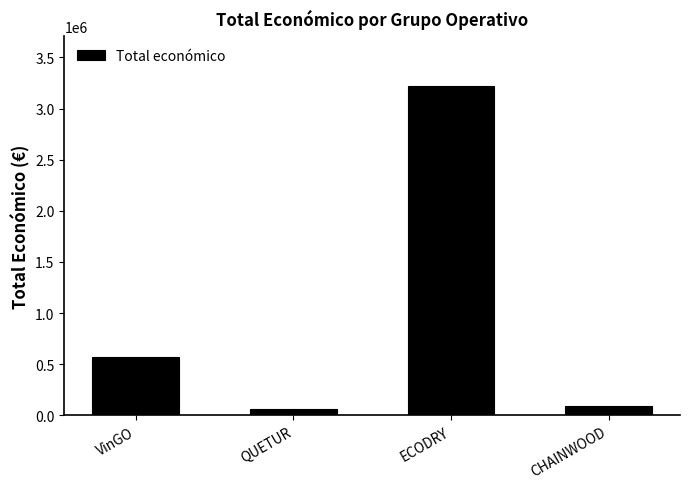

What is the minimum value shown in the chart?

60172